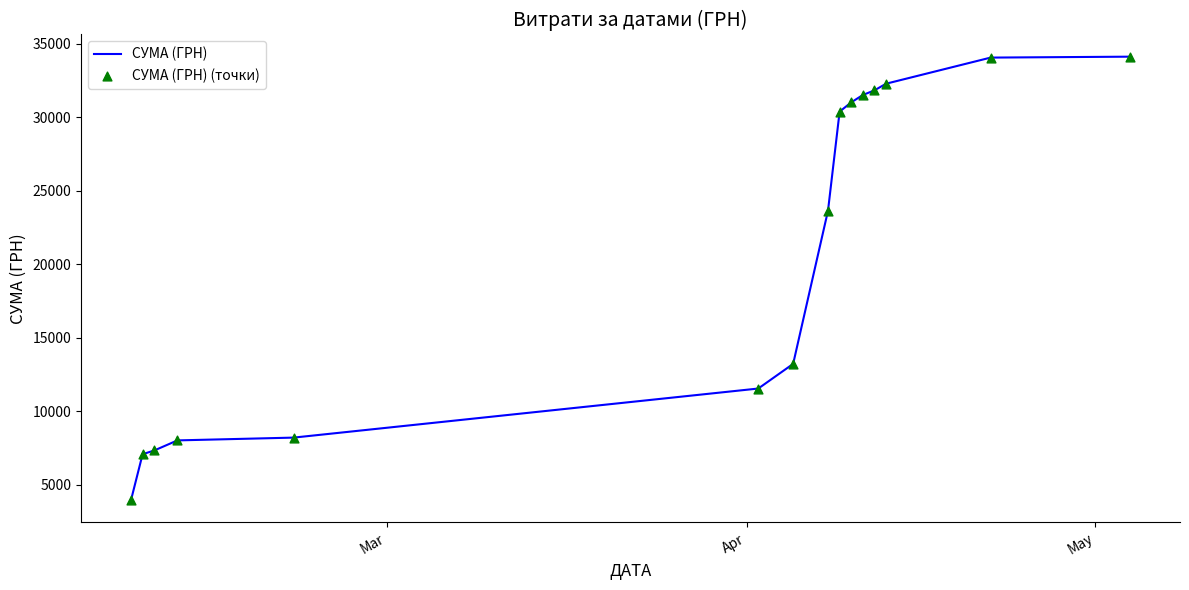

What is the difference between the maximum and minimum values?

30168.1